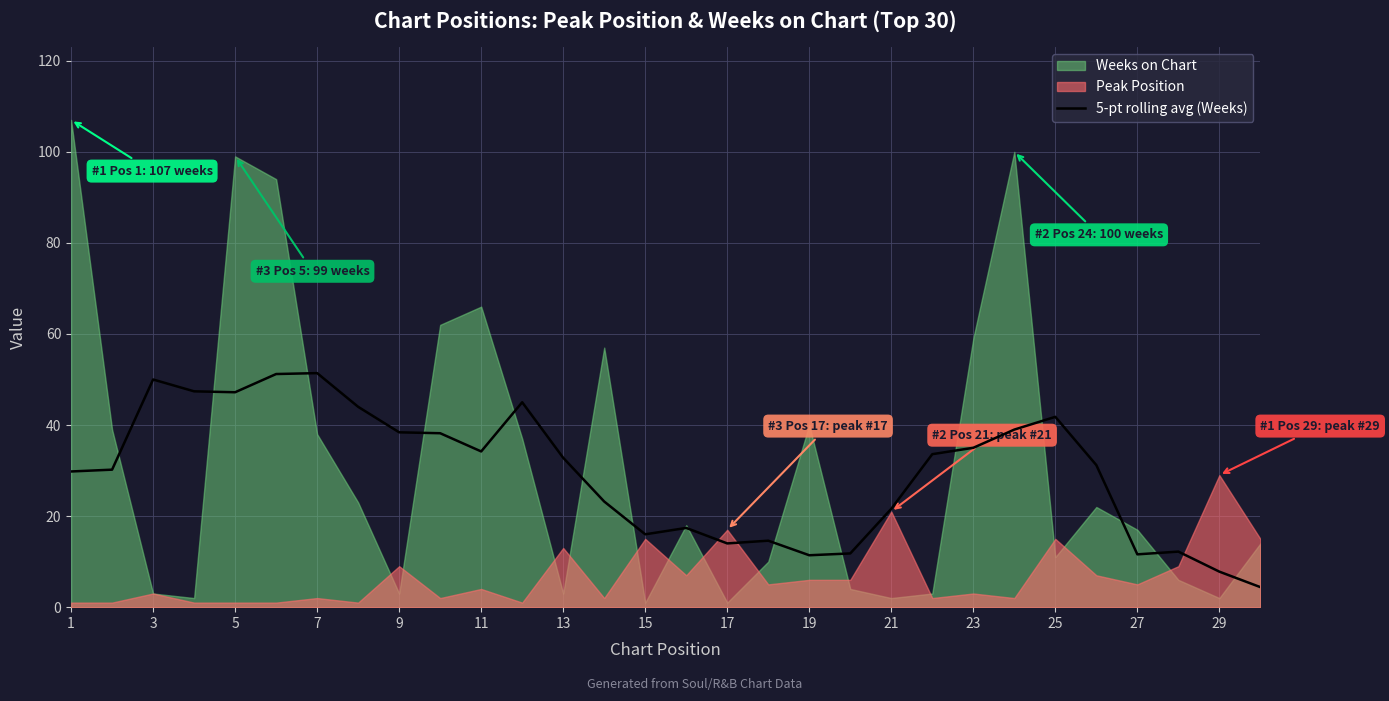

What is the lowest value of the 5-pt rolling avg (Weeks) series?

4.4